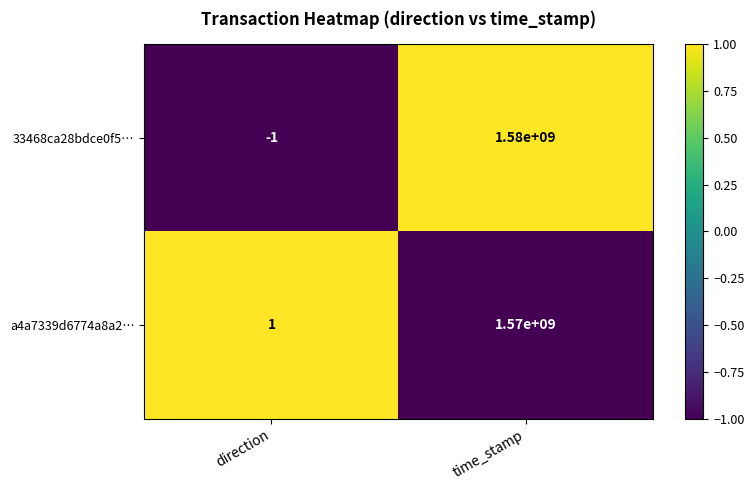

How many categories are shown in the chart?

2